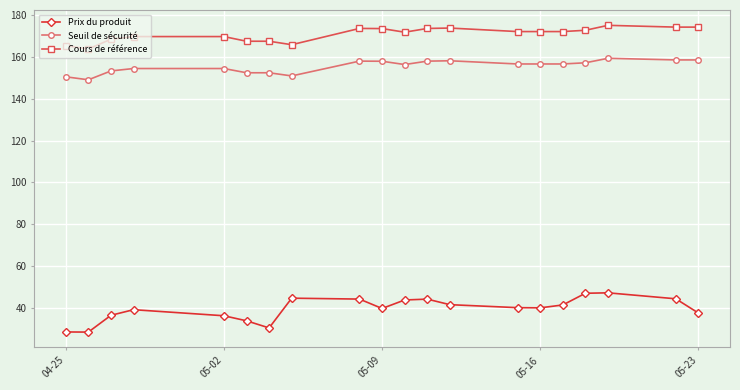

The Prix du produit series shows 40.0 at 05-16. True or false?

True